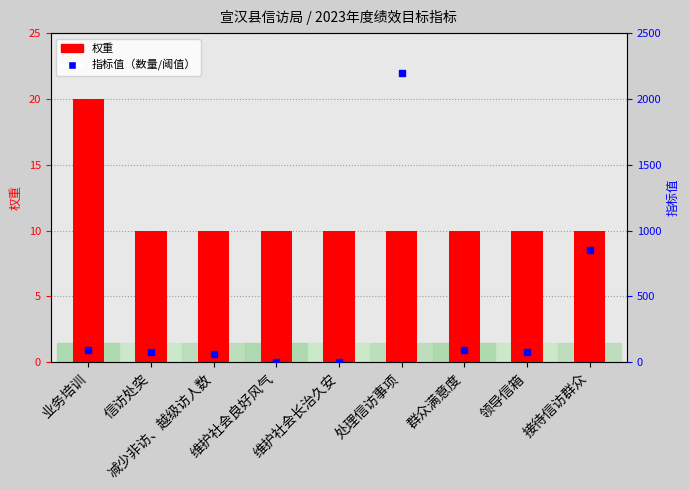

What are all the series names shown in the legend?

权重, 指标值（数量/阈值）